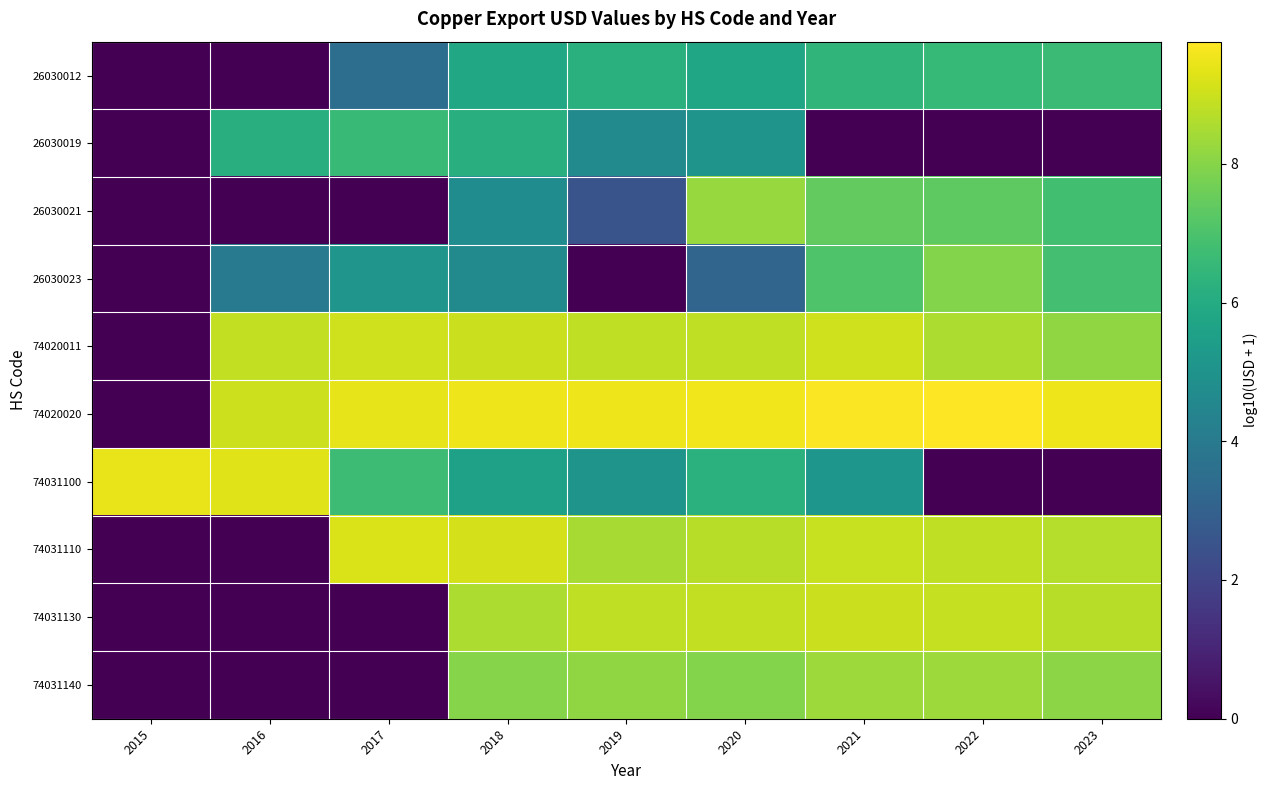

Rank the series by their maximum value, from lowest to highest.

26030019, 26030012, 26030023, 26030021, 74031140, 74031130, 74020011, 74031110, 74031100, 74020020